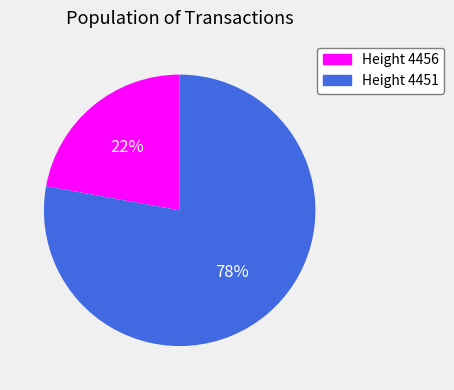

Is it true that Height 4451 is 69% of the pie?

False